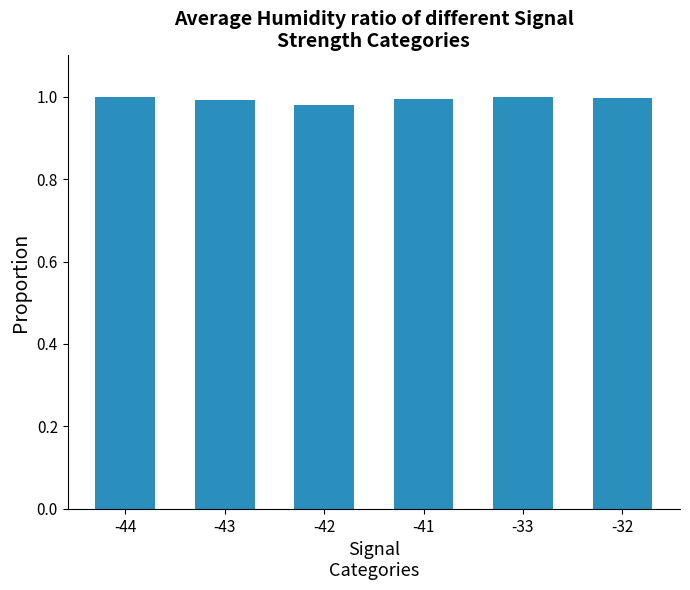

How many bars are there in total?

6